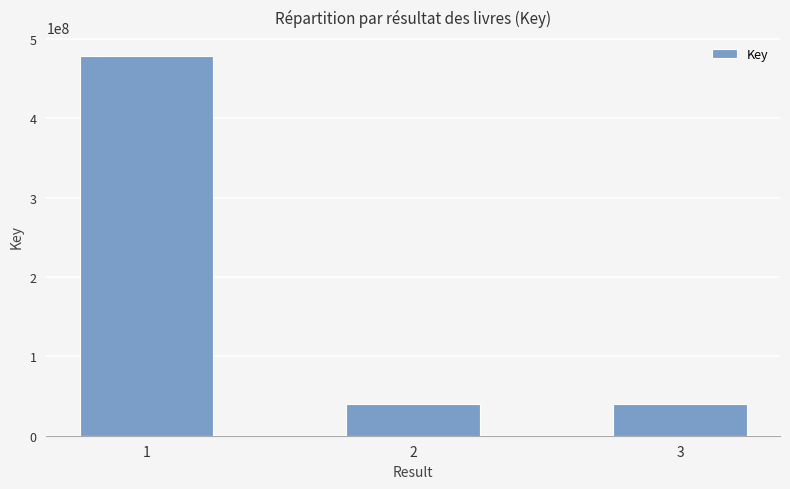

Is it true that the value at 1 is 478282409?

True